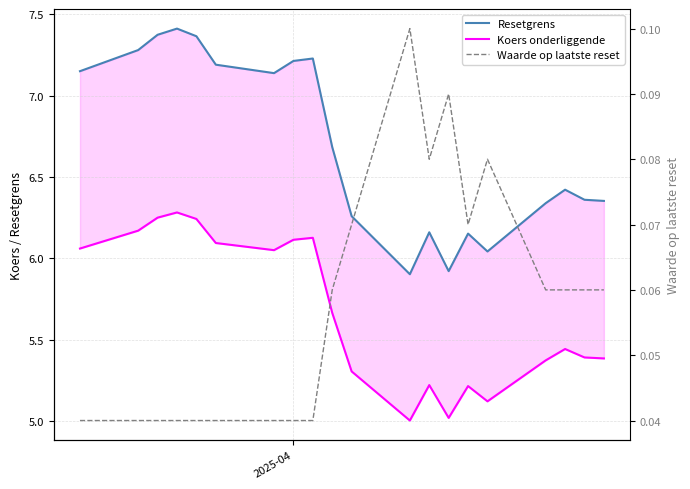

Which series has the largest total across all categories?

Resetgrens